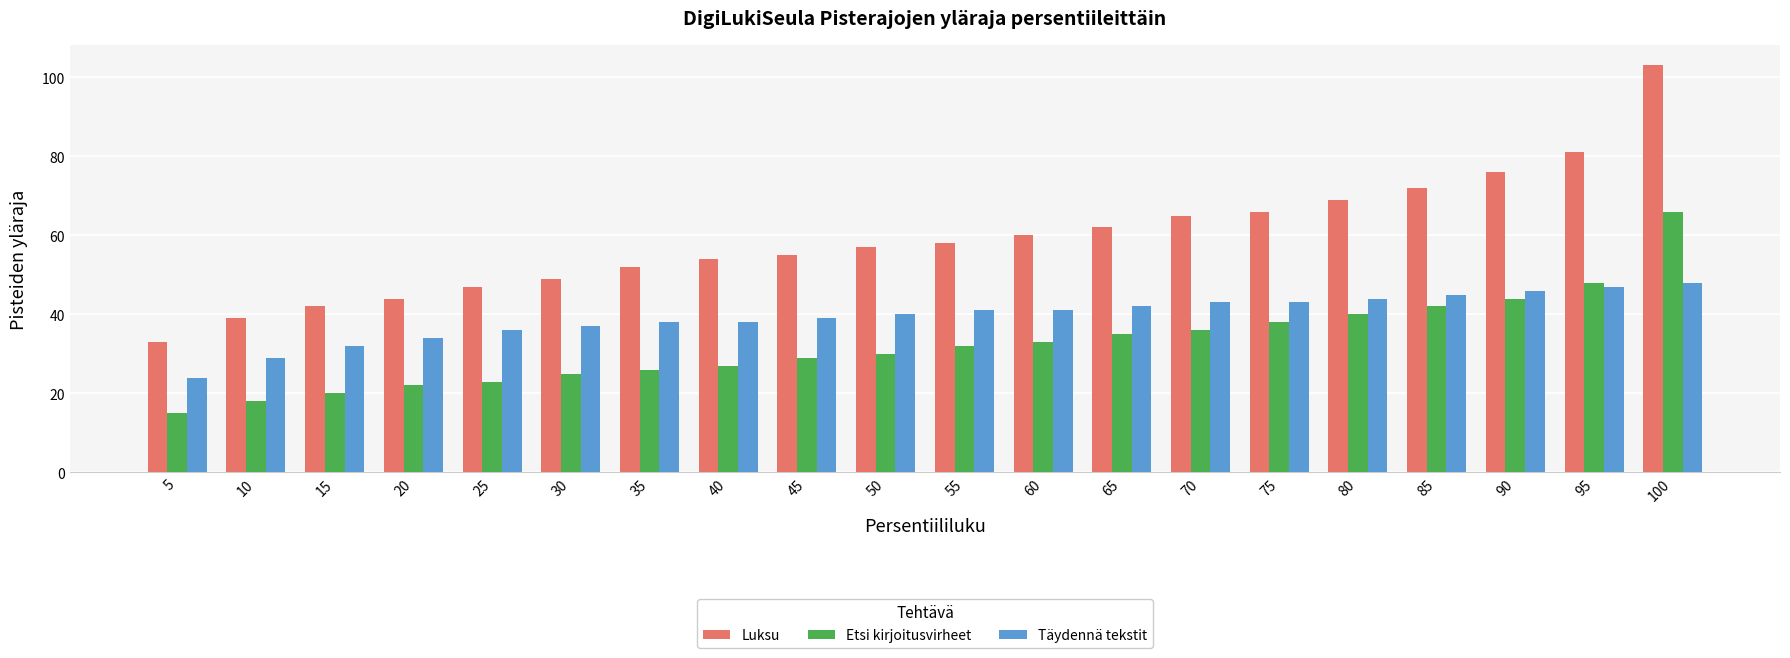

Are the bars grouped side by side (vs. stacked)?

Yes